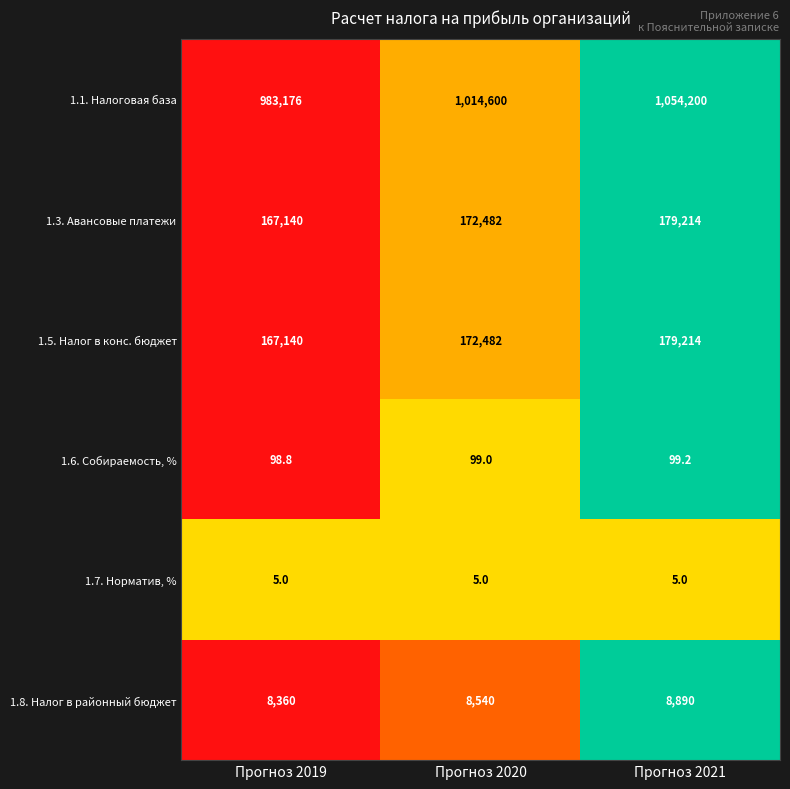

How many categories are shown in the chart?

3